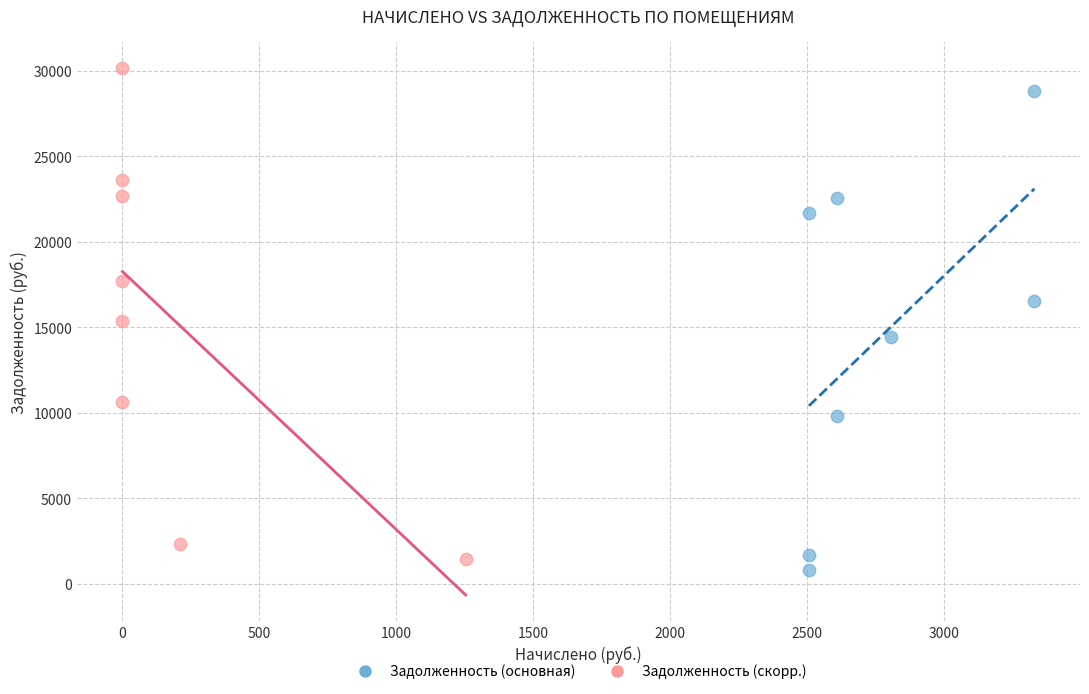

What are all the series names shown in the legend?

Задолженность (основная), Задолженность (скорр.)